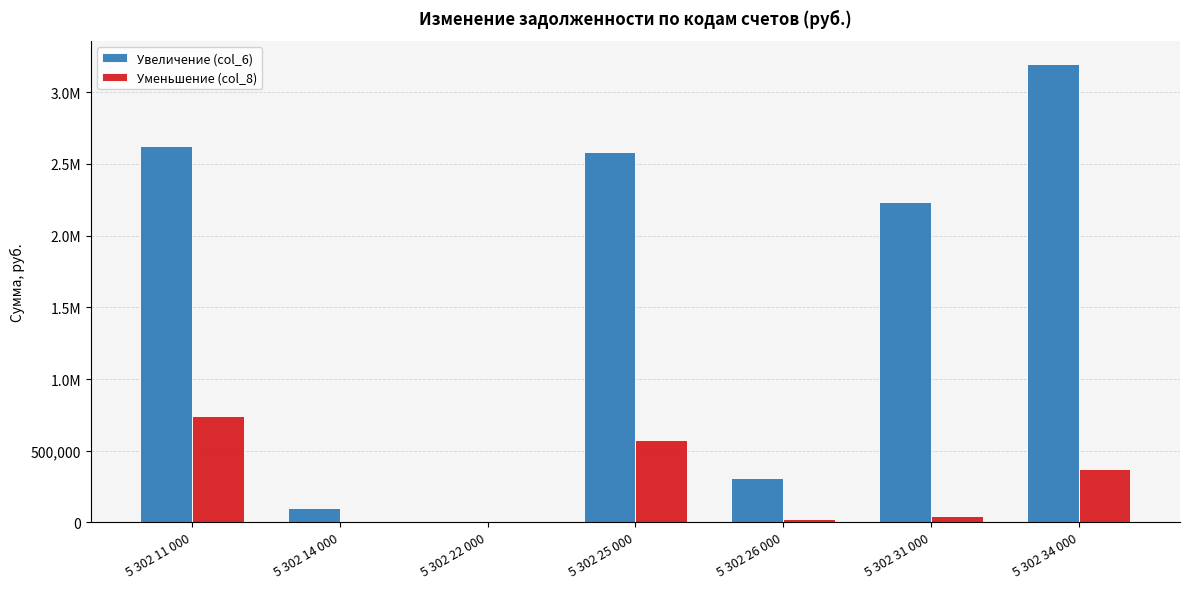

What are all the series names shown in the legend?

Увеличение (col_6), Уменьшение (col_8)